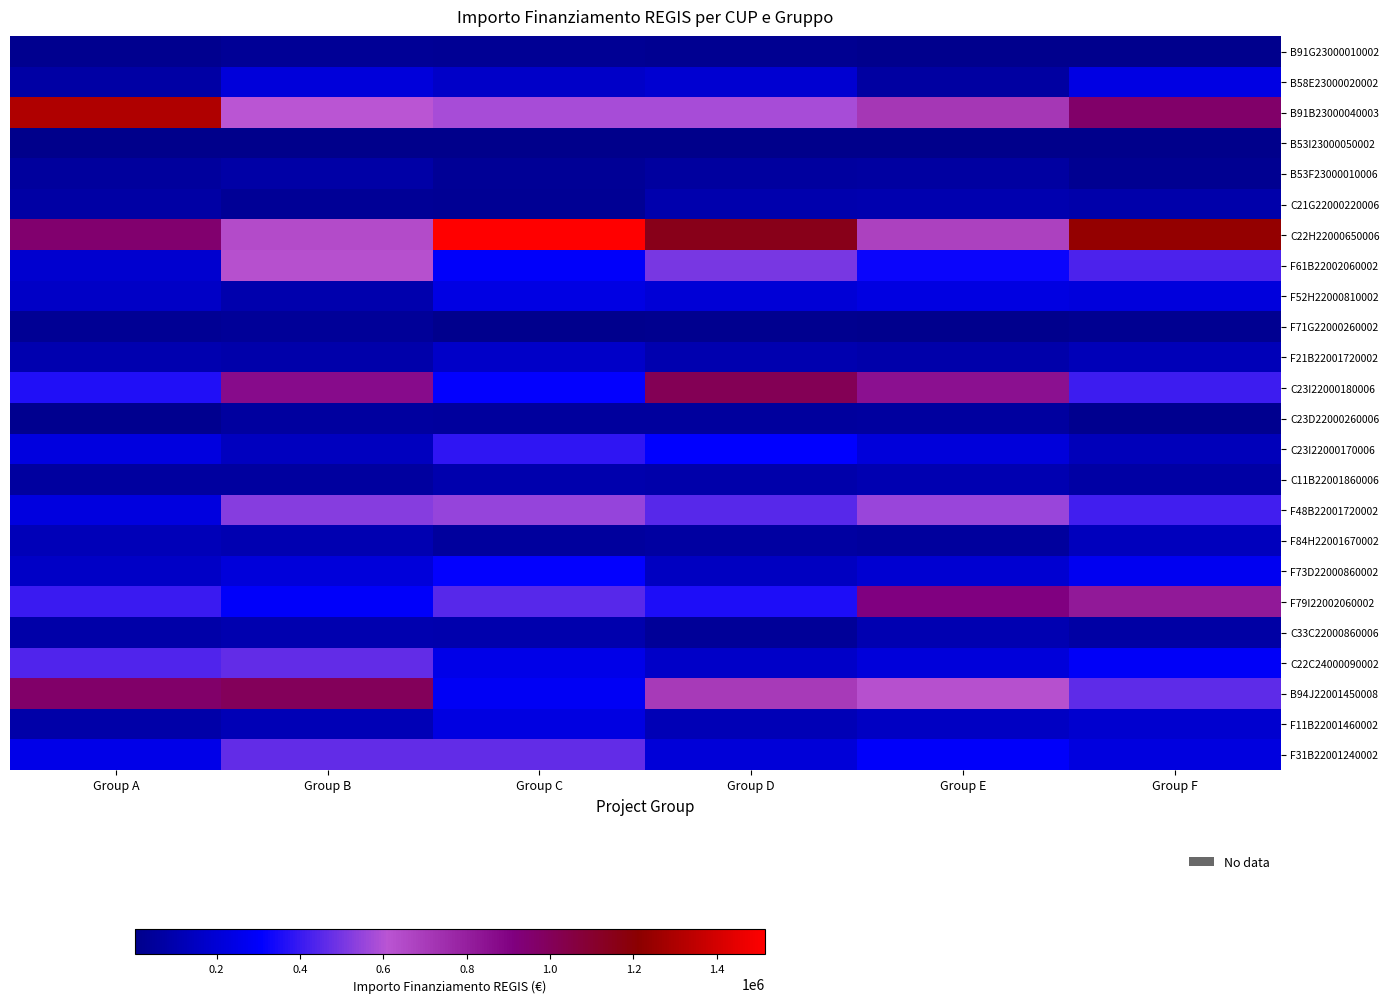

Between Group C and Group D, which series saw the biggest shift?

C23I22000180006